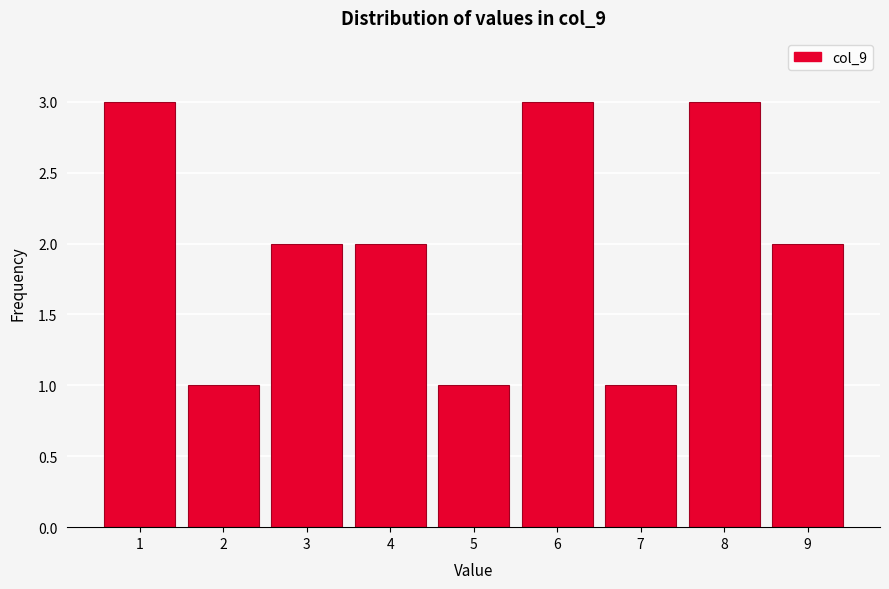

Reading right to left, extract all data points from this chart.

9=2	8=3	7=1	6=3	5=1	4=2	3=2	2=1	1=3